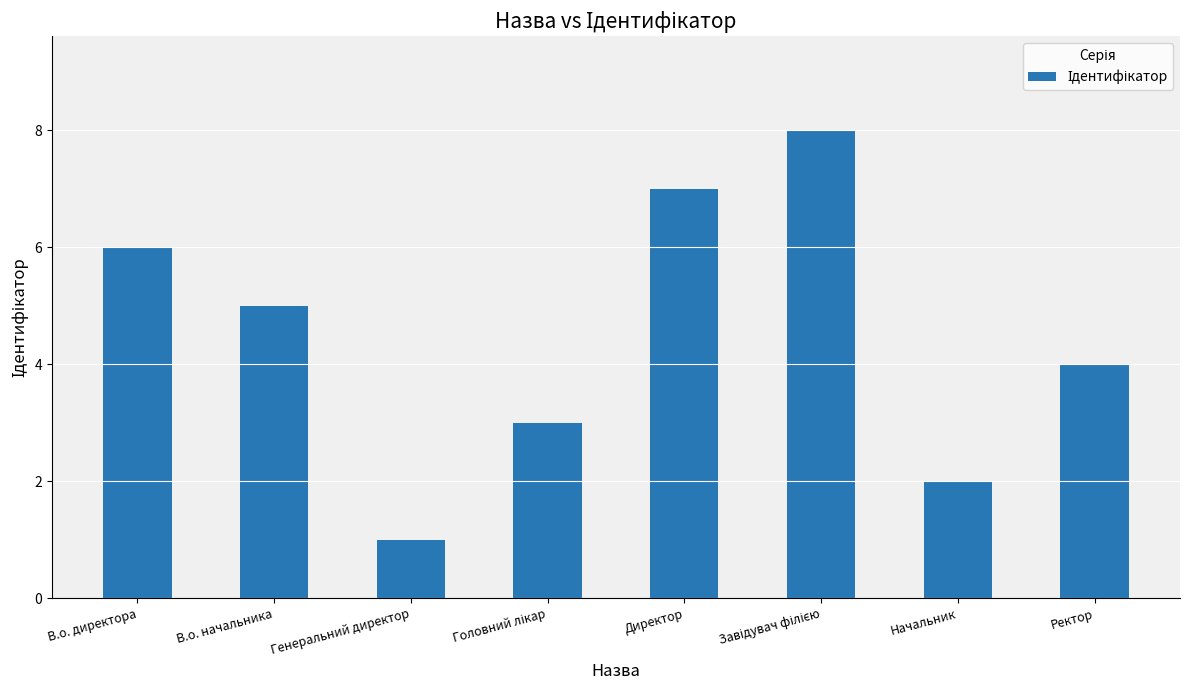

What is the change in value from В.о. директора to Начальник?

-4